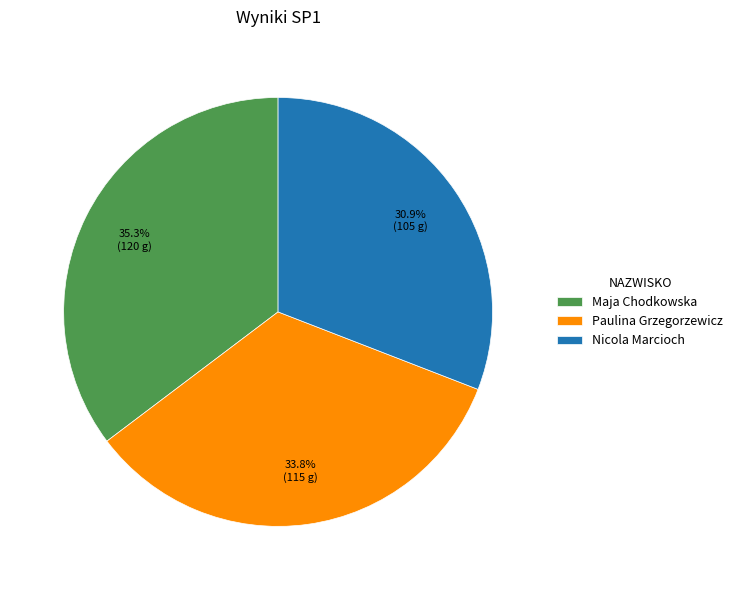

To the nearest percent, what is the combined percentage of Nicola Marcioch and Maja Chodkowska?

66%